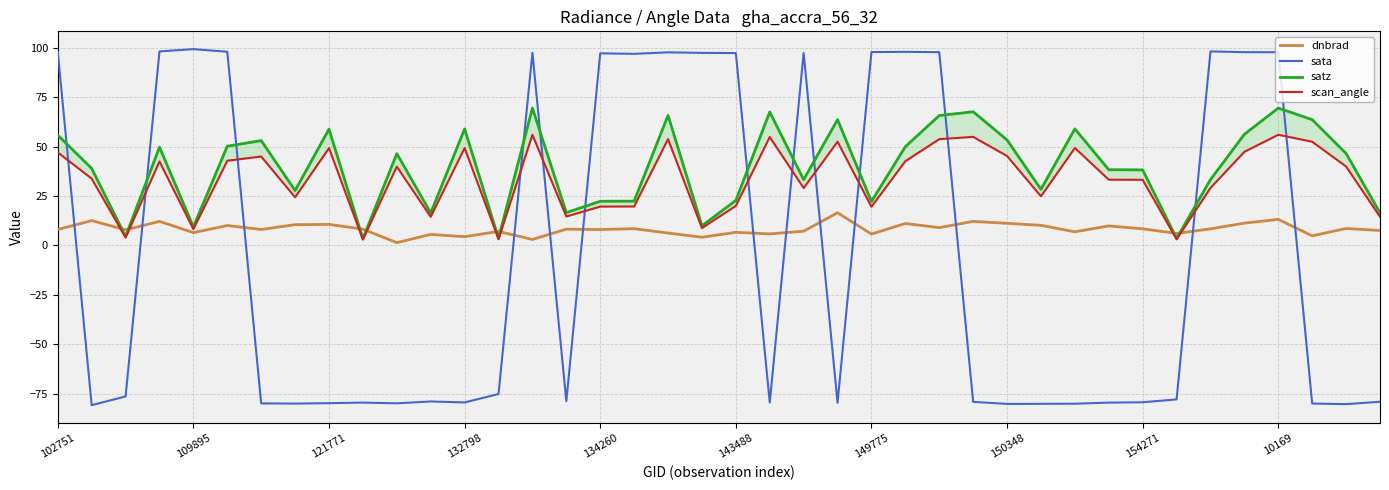

What is the approximate value of dnbrad at 31?

9.9